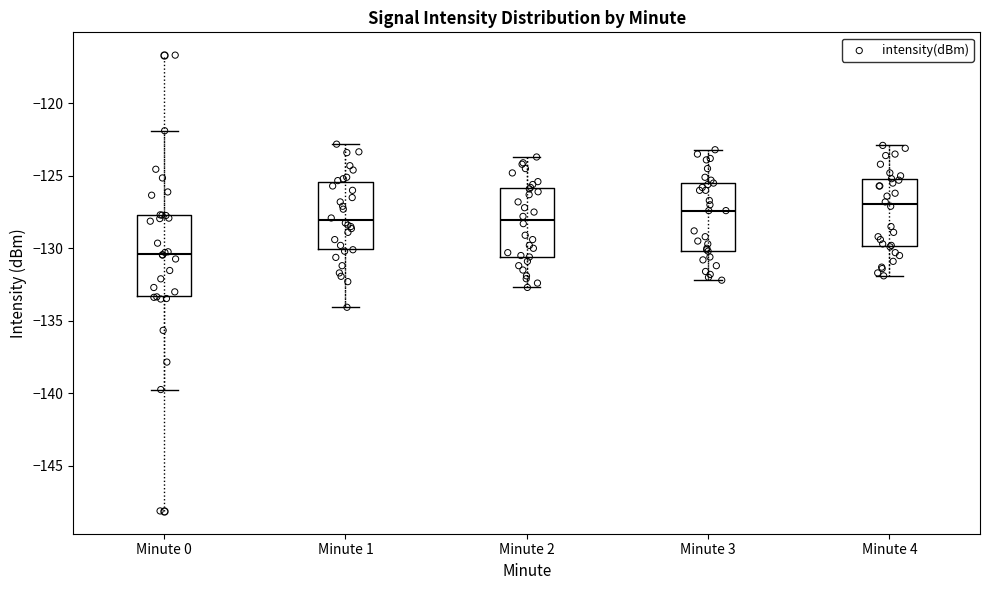

Which box is the tallest, from its lower edge to its upper edge?

Minute 0